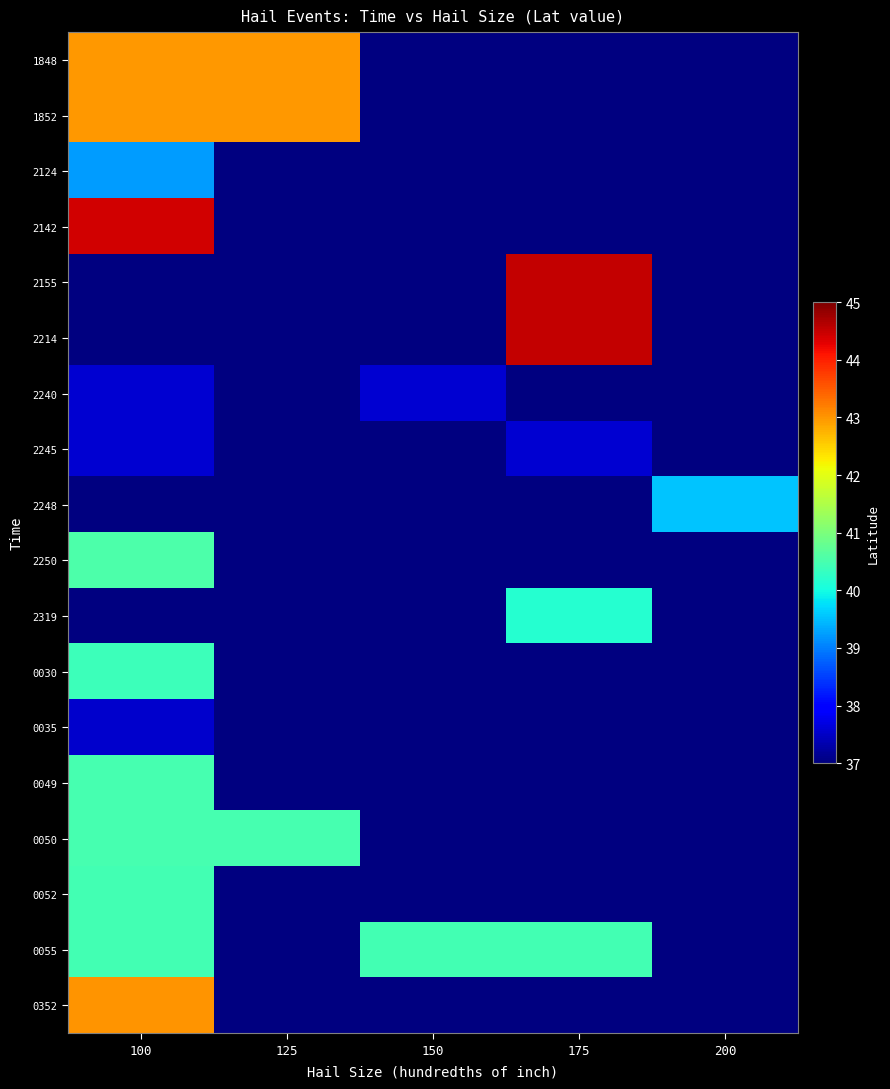

Which has a higher value, 100 or 150?

150